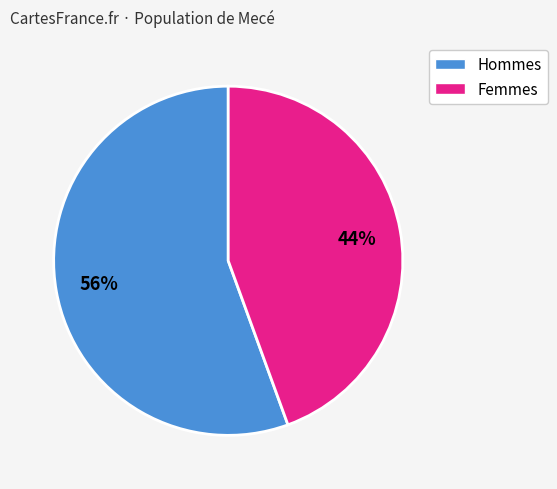

To the nearest percent, what is the average slice percentage?

50%